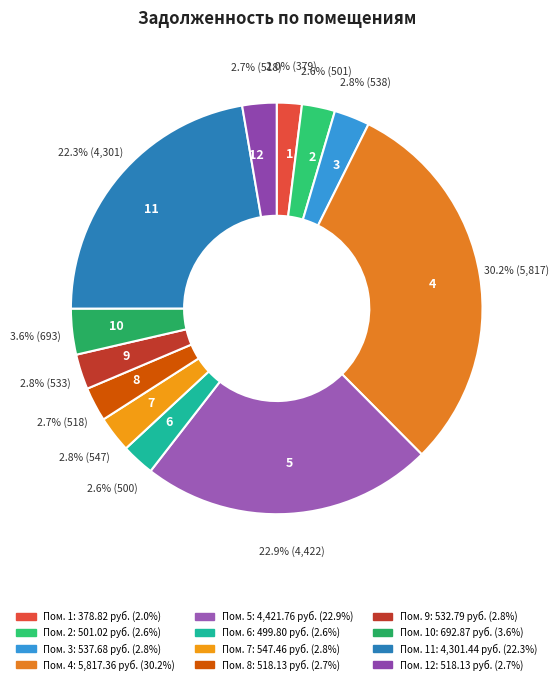

What is the ratio of the value at 8 to the value at 2?

1.0